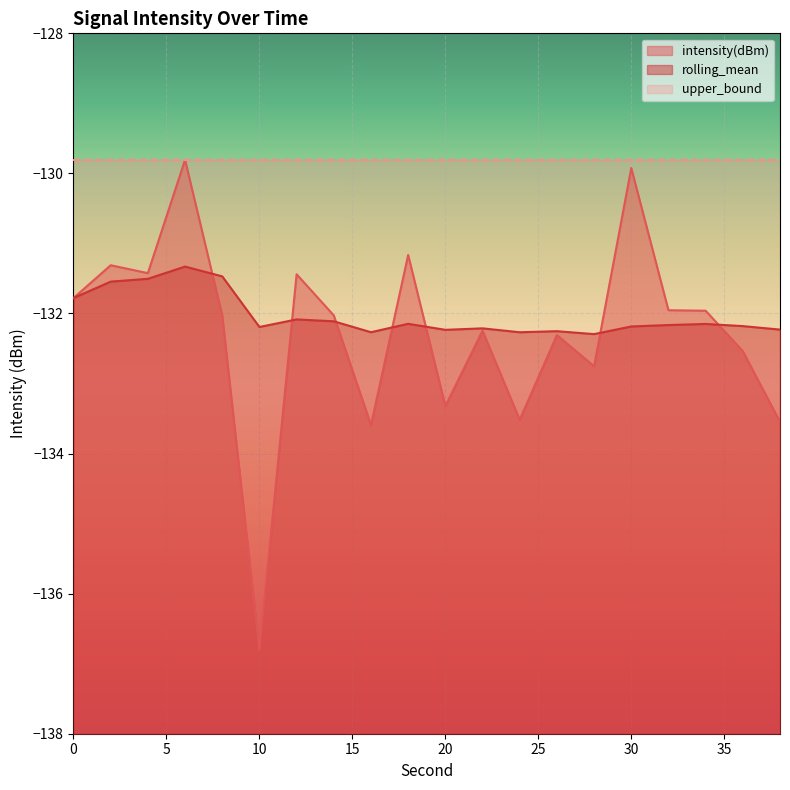

Which series has the widest spread of values?

intensity(dBm)